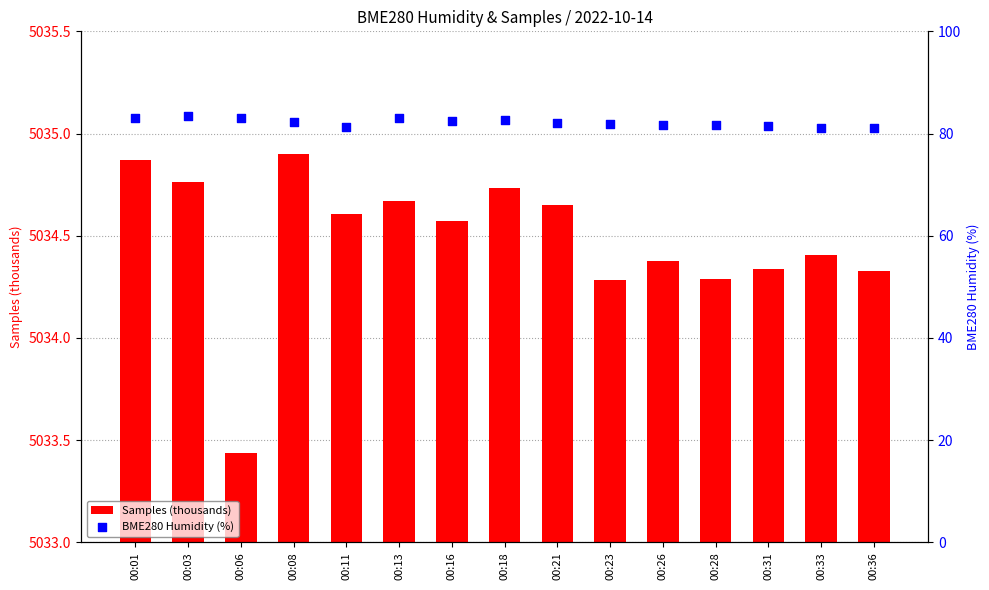

Which series has the widest spread of Y values?

BME280 Humidity (%)